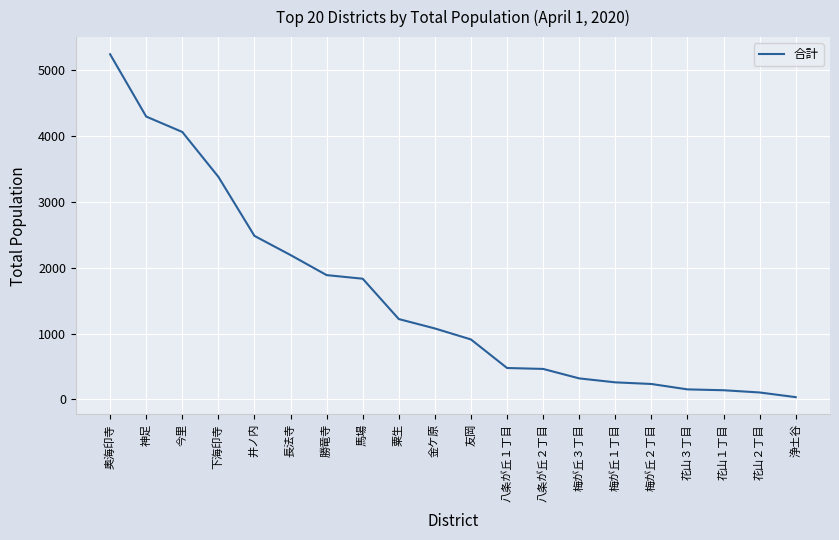

How many distinct data groups are displayed?

1